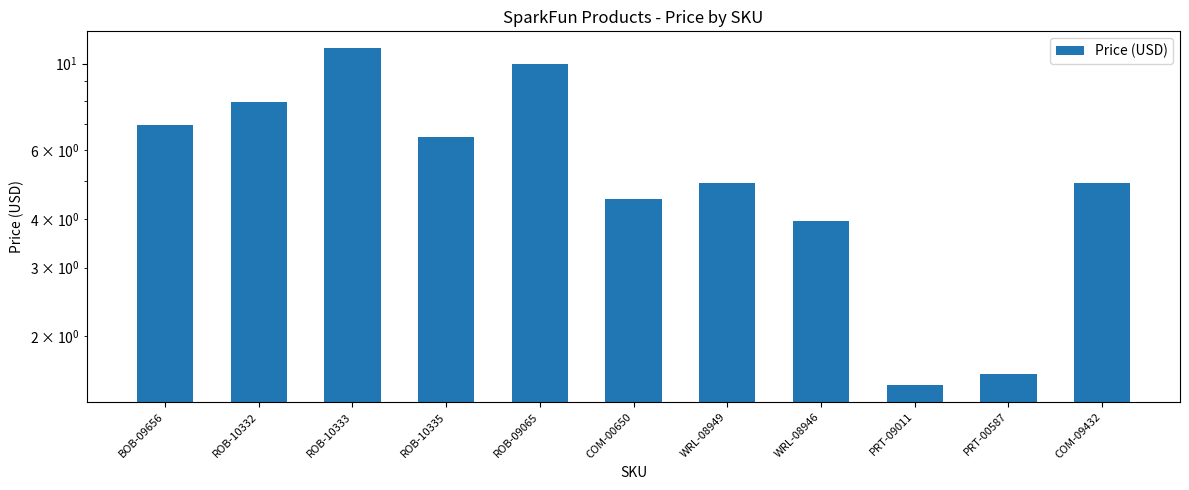

Which has a higher value, ROB-10335 or ROB-09065?

ROB-09065